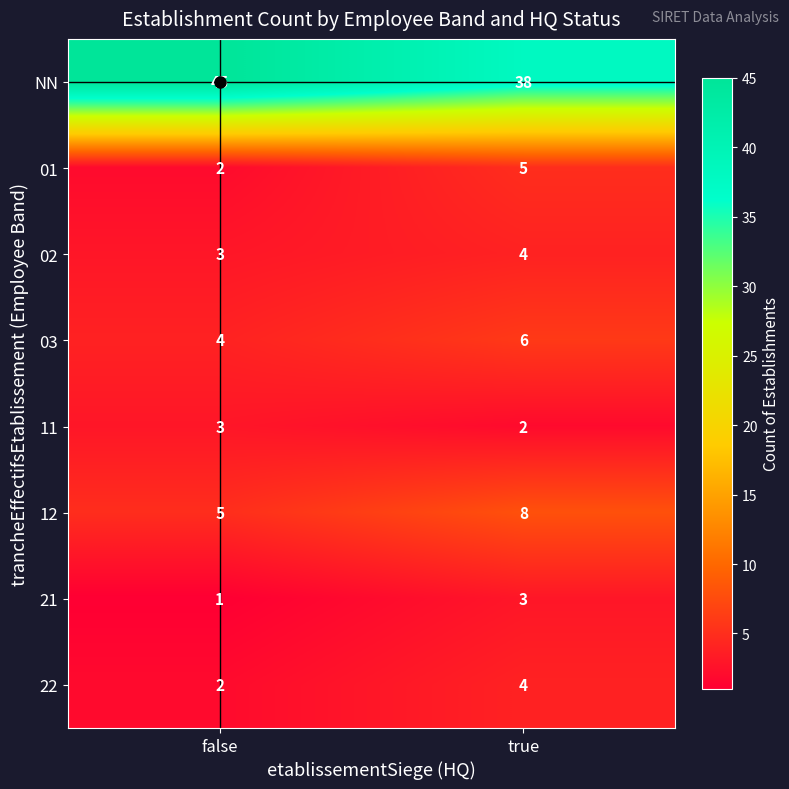

At which category is the sum across all series the highest?

true